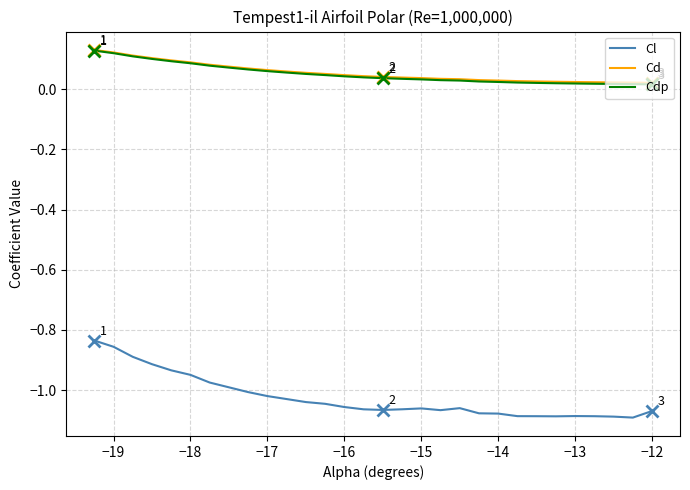

What is the difference between the maximum and minimum values in the Cl series?

0.3